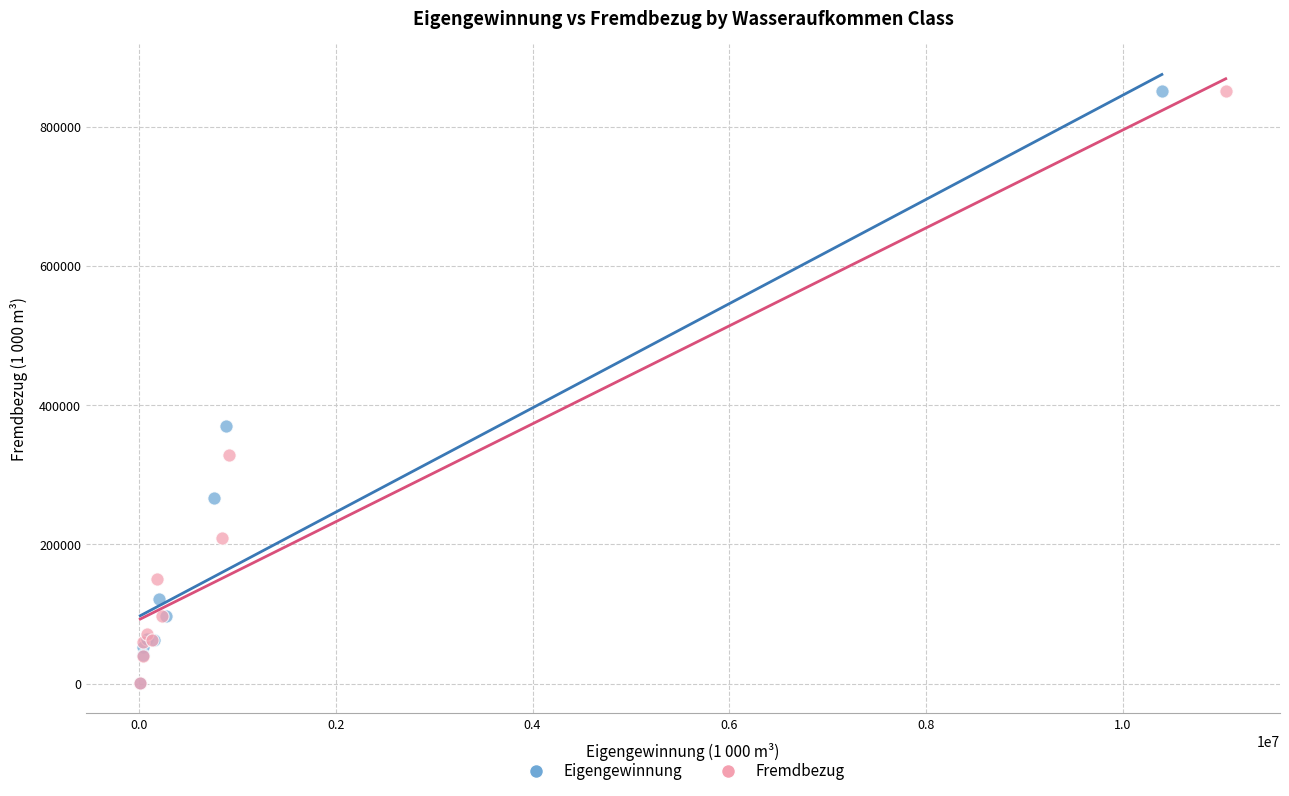

What are all the series names shown in the legend?

Eigengewinnung, Fremdbezug